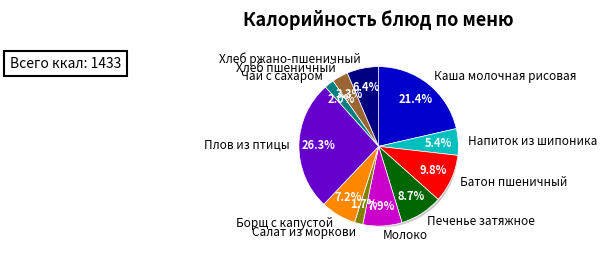

What percentage is the Напиток из шипоника slice, to the nearest percent?

5%